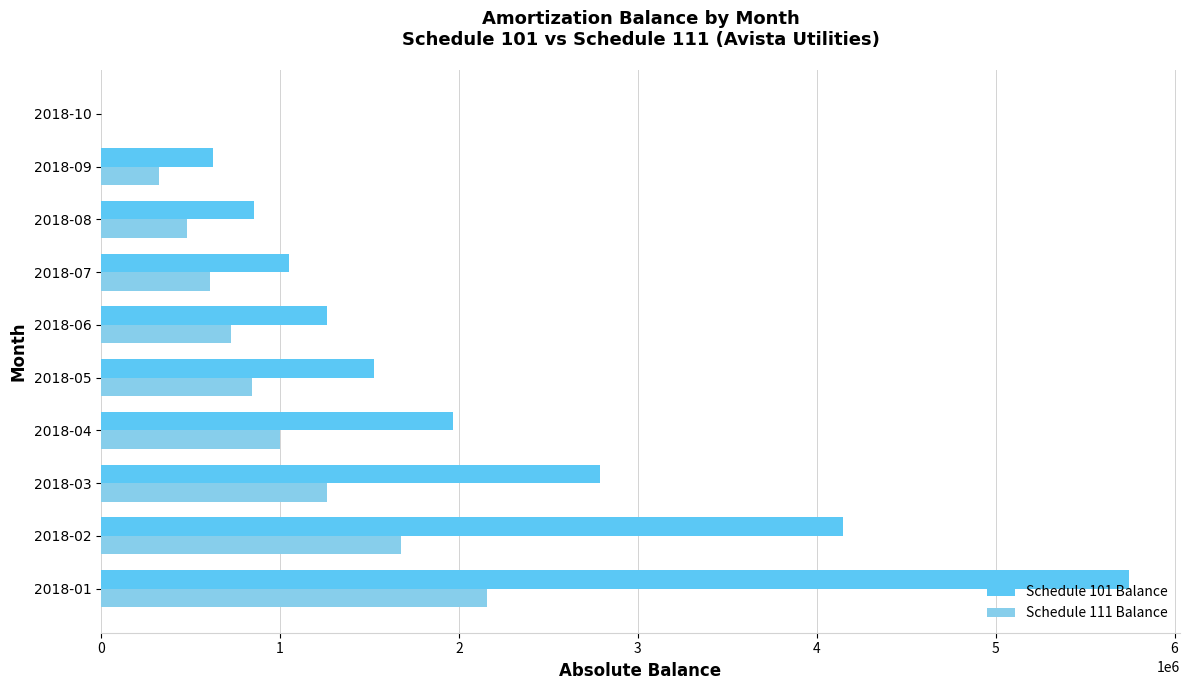

What is the maximum value for Schedule 101 Balance?

5742982.9